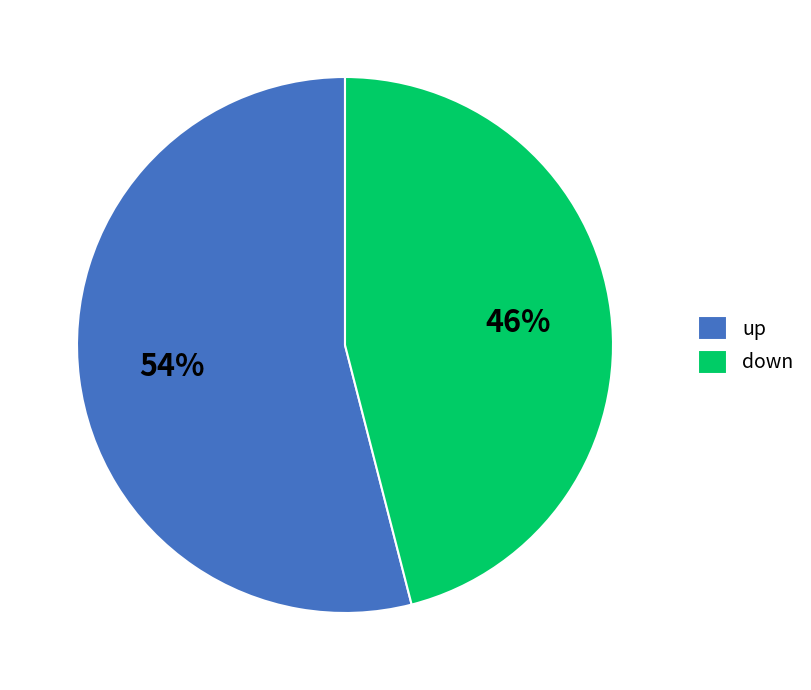

Does any single category account for the majority?

Yes